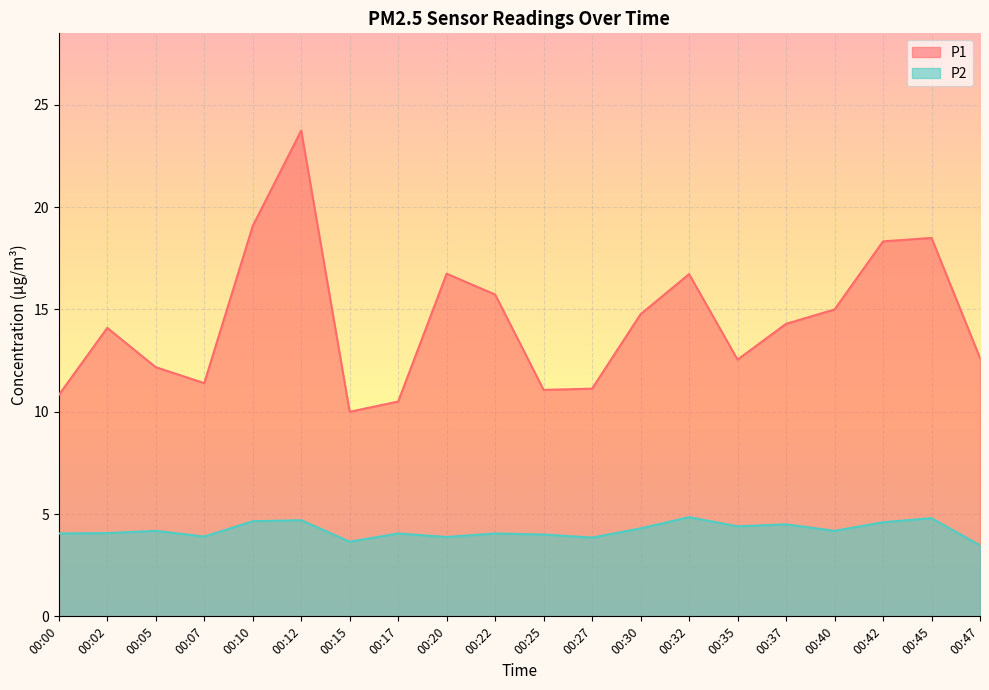

How many interior local valleys does the P2 series have?

6